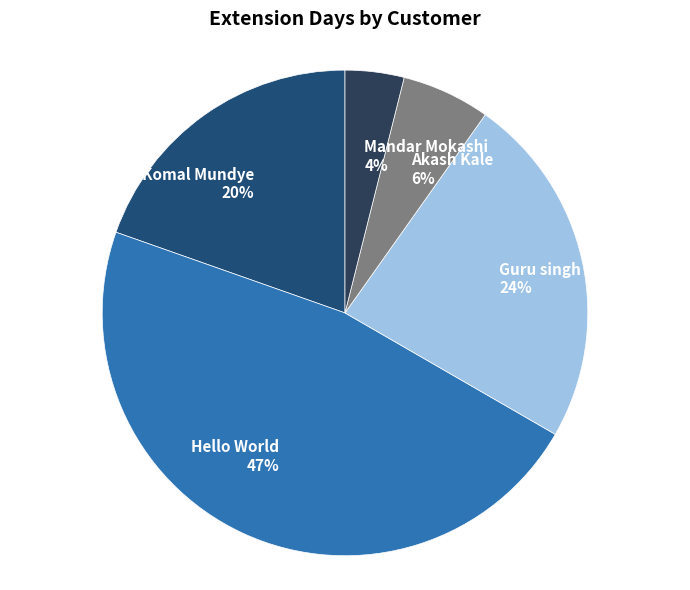

What is the ratio of the value at Akash Kale to the value at Hello World?

0.1